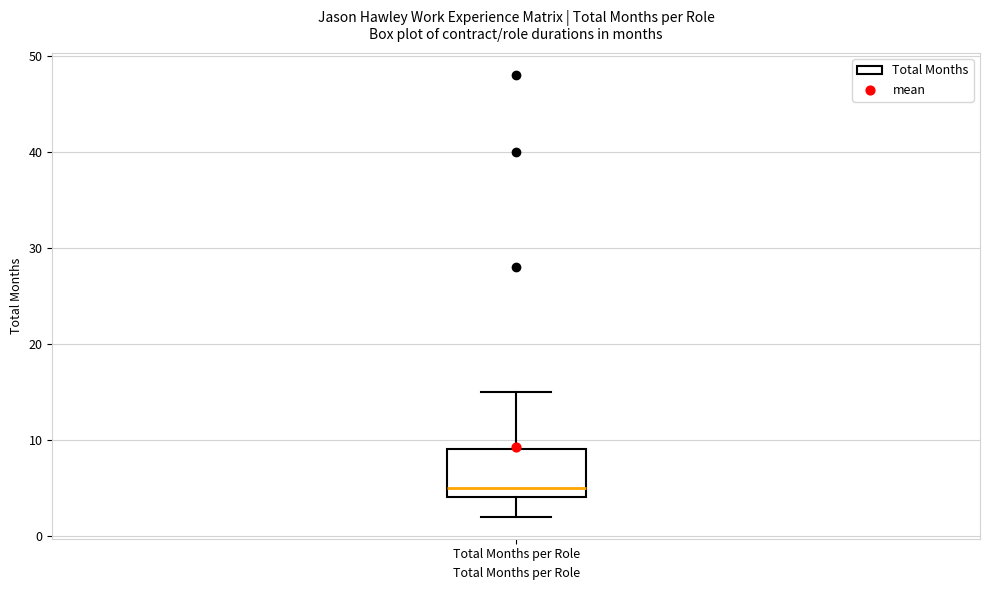

Read this box plot against the y-axis: the position of the median line, the range covered by the box, and the ends of both whiskers. The values are not printed on the chart, so give them approximately, as read against the axis.

median 5, box 4 to 9, whiskers 2 to 15